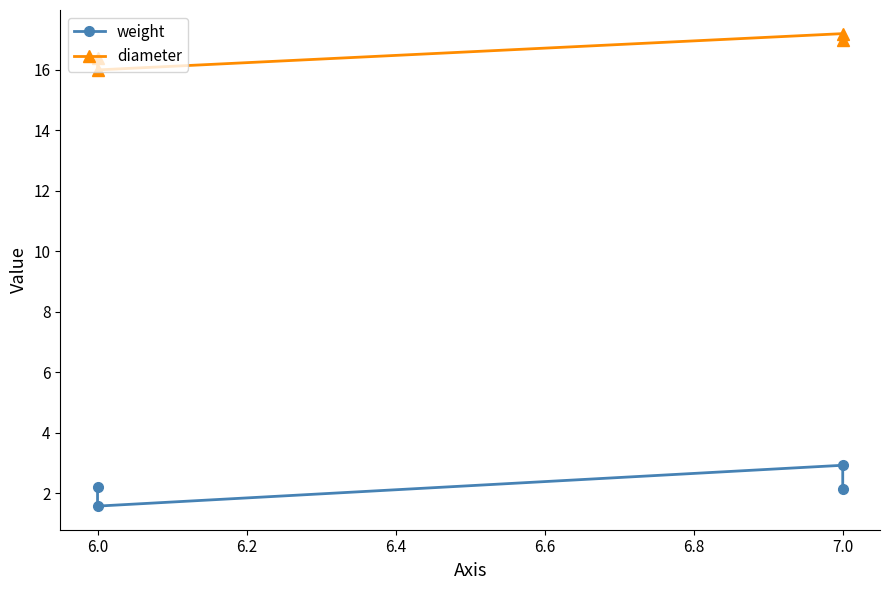

List the series in order of their peak value, lowest first.

weight, diameter